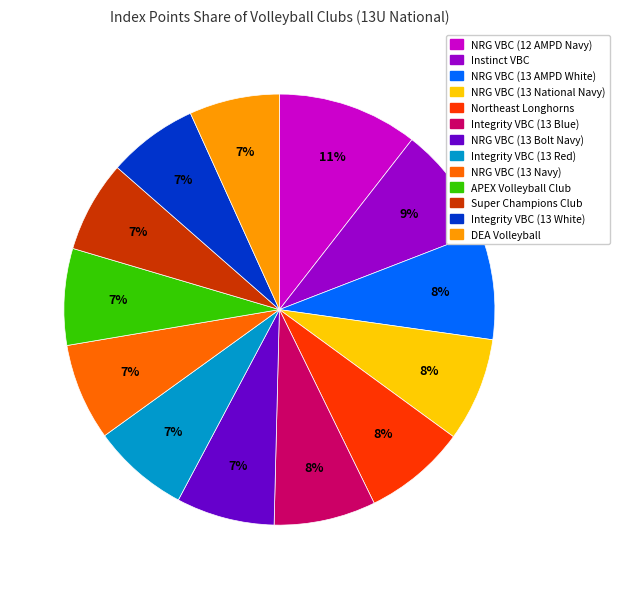

The Instinct VBC slice represents 9% of the pie. True or false?

True